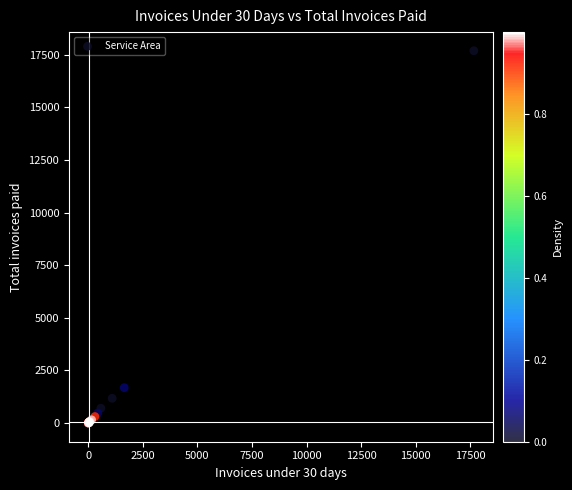

What Y value in the scatter plot is closest to 8842?

1683